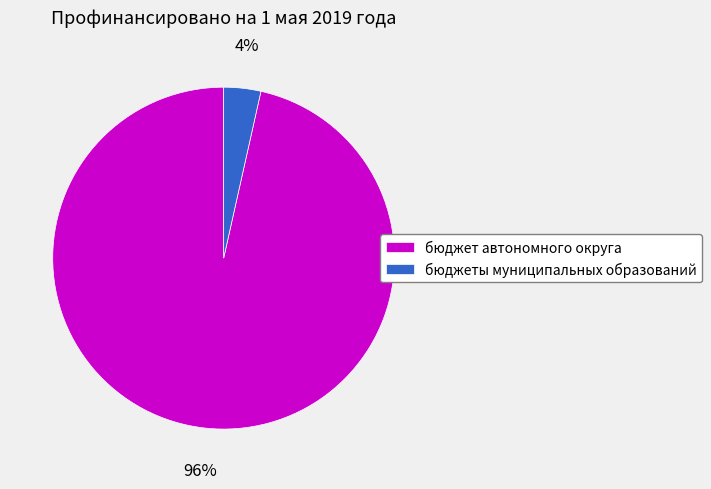

How many segments does this pie chart have?

2